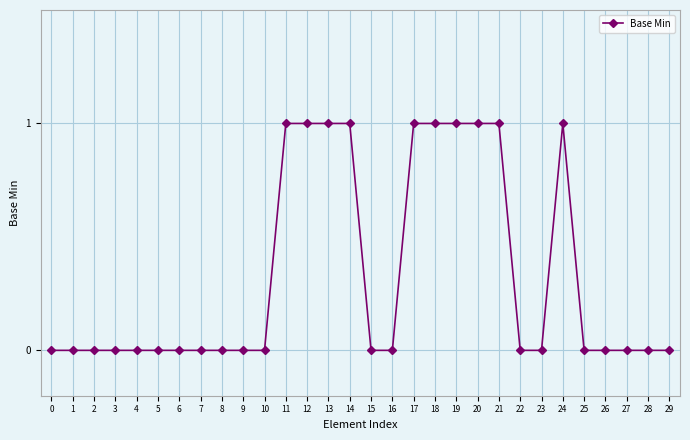

The value at 22 is 1. True or false?

False